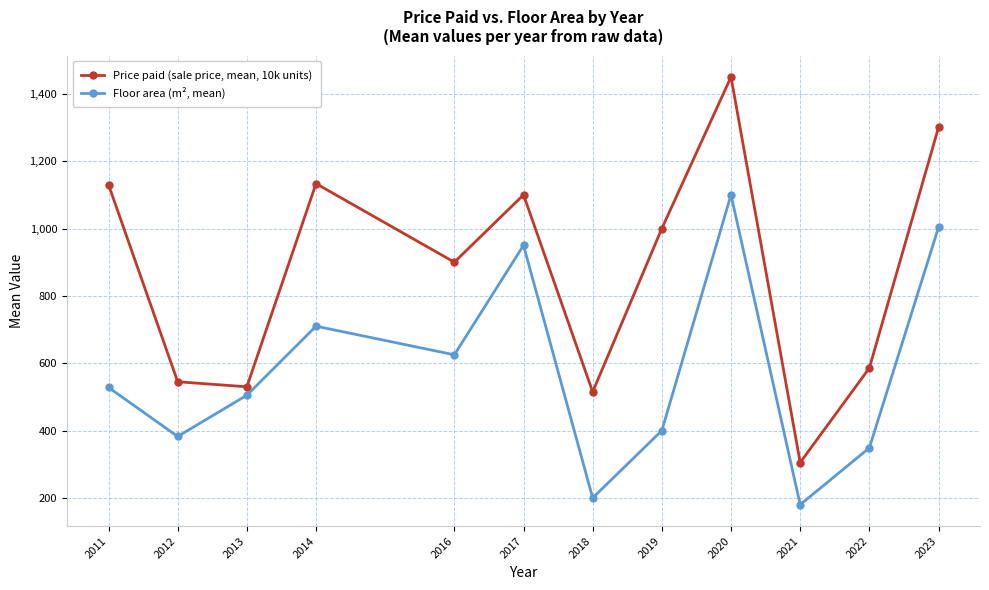

What is the value of the Price paid (sale price, mean, 10k units) point at the 10th from the left?

305.0